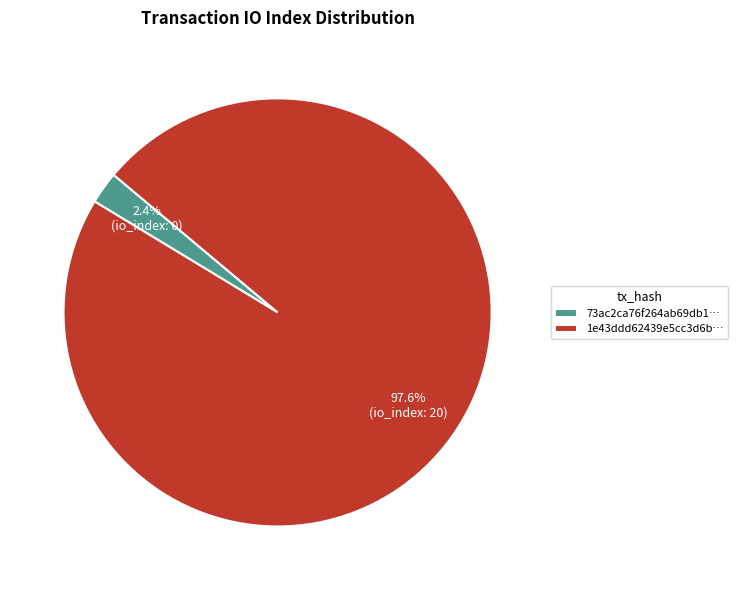

What is the smallest slice in the pie chart?

73ac2ca76f264ab69db1…